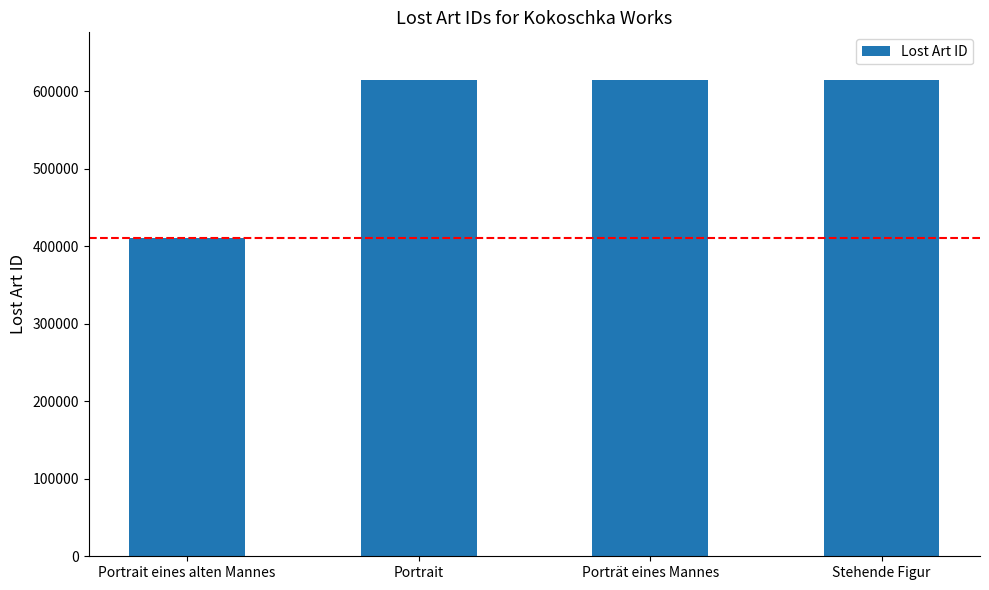

Which category has the lowest value across all series?

Portrait eines alten Mannes